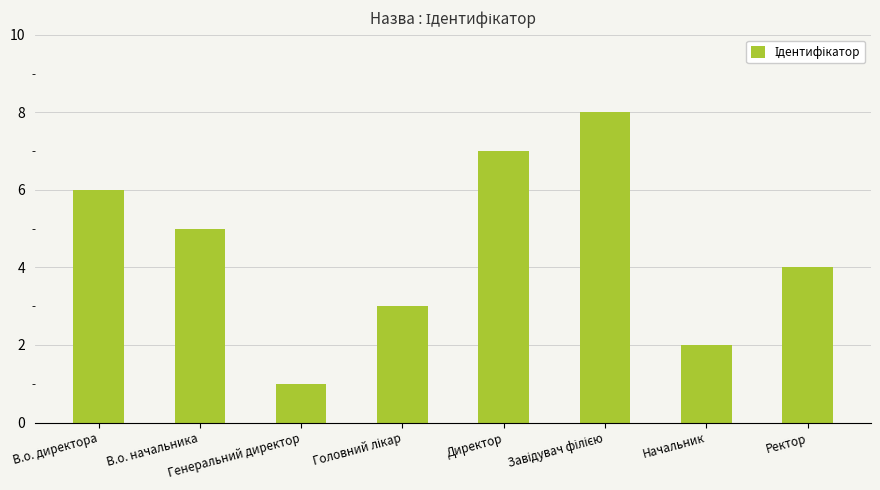

What is the greatest value displayed?

8